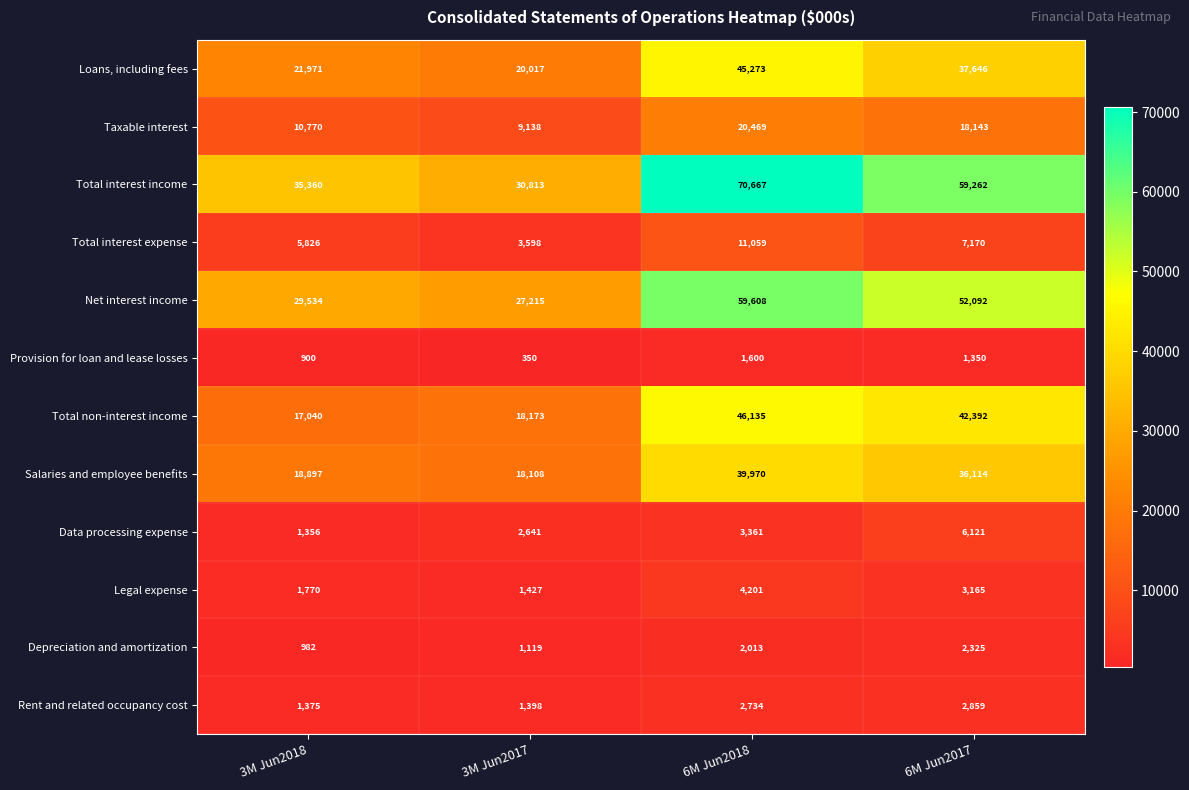

True or false: Taxable interest has a value of 20469 at 6M Jun2018.

True